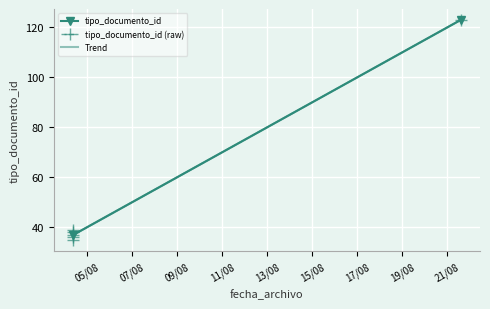

At which category does the data reach its first local valley?

2014-08-04 09:11:02